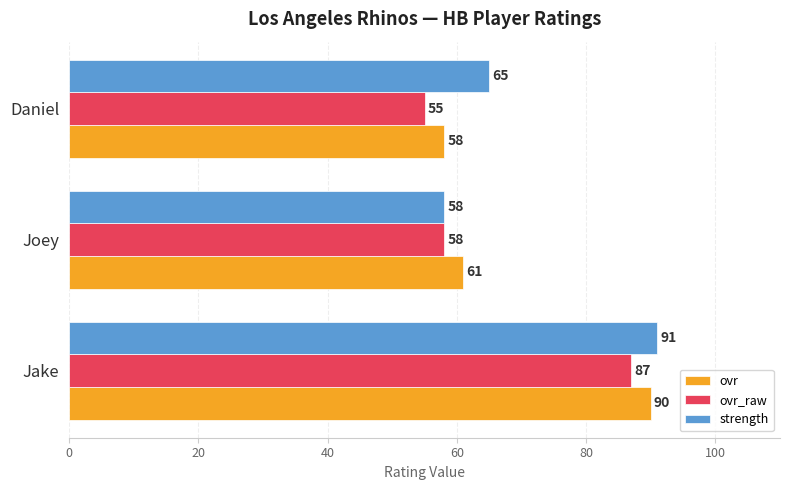

How many distinct data groups are displayed?

3